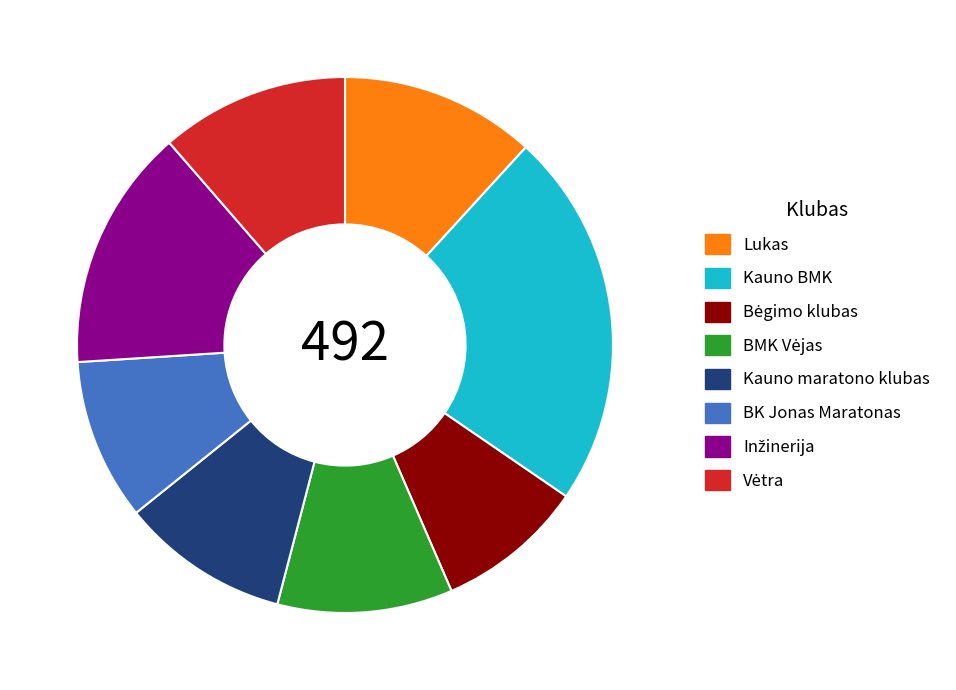

Which slice is the largest?

Kauno BMK